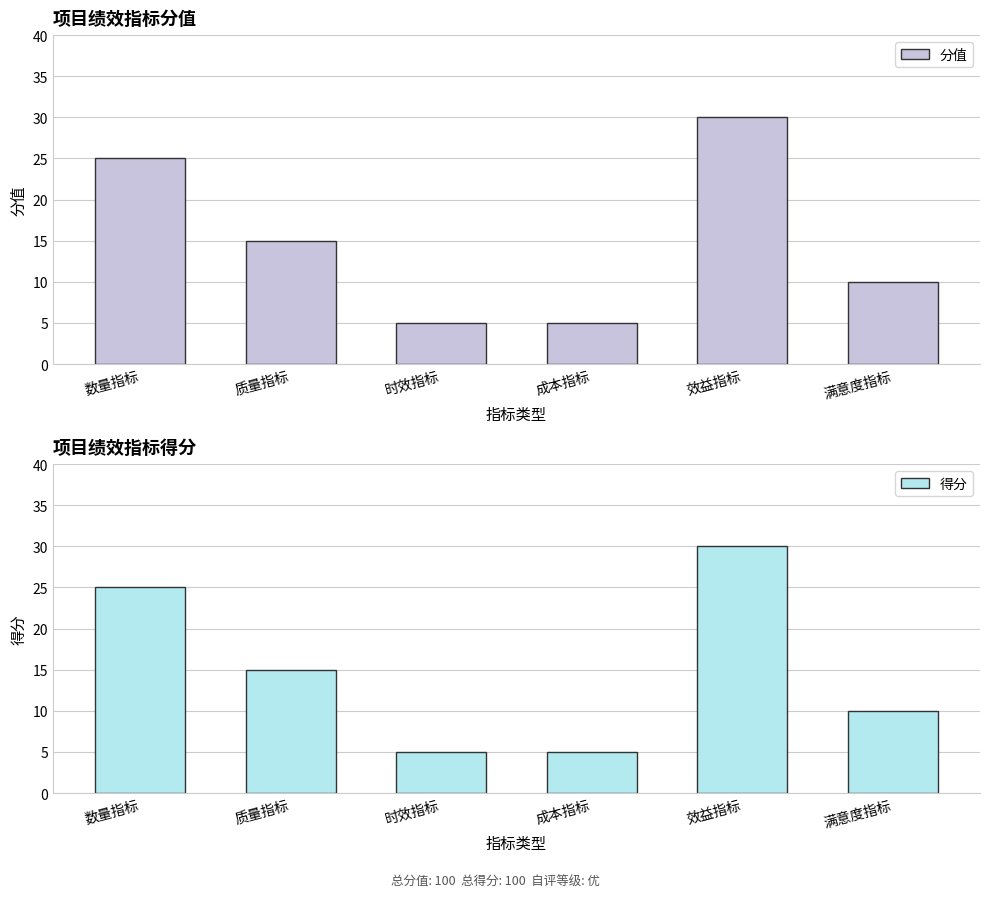

What is the difference between the maximum and second lowest values in the 分值 series?

25